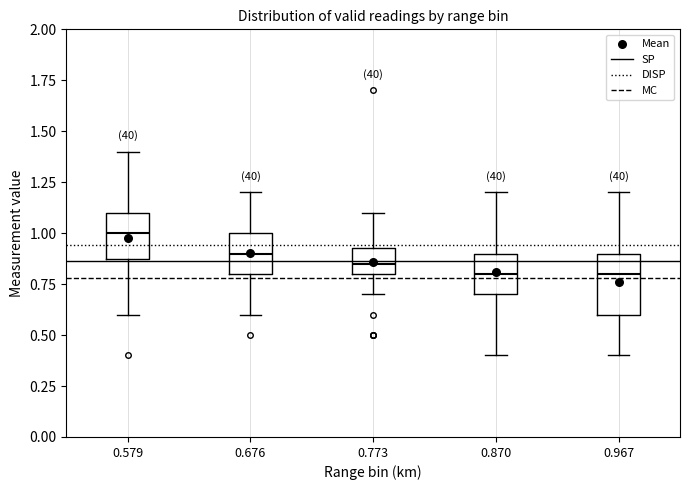

Reading left to right, transcribe this box plot: for each box, give where its median line is, the range the box spans, and where its two whiskers end, as read against the y-axis. The values are not printed on the chart, so give them approximately, as read against the axis.

0.579: median 1.00, box 0.90 to 1.10, whiskers 0.60 to 1.40
0.676: median 0.90, box 0.80 to 1.00, whiskers 0.60 to 1.20
0.773: median 0.85, box 0.80 to 0.95, whiskers 0.70 to 1.10
0.870: median 0.80, box 0.70 to 0.90, whiskers 0.40 to 1.20
0.967: median 0.80, box 0.60 to 0.90, whiskers 0.40 to 1.20